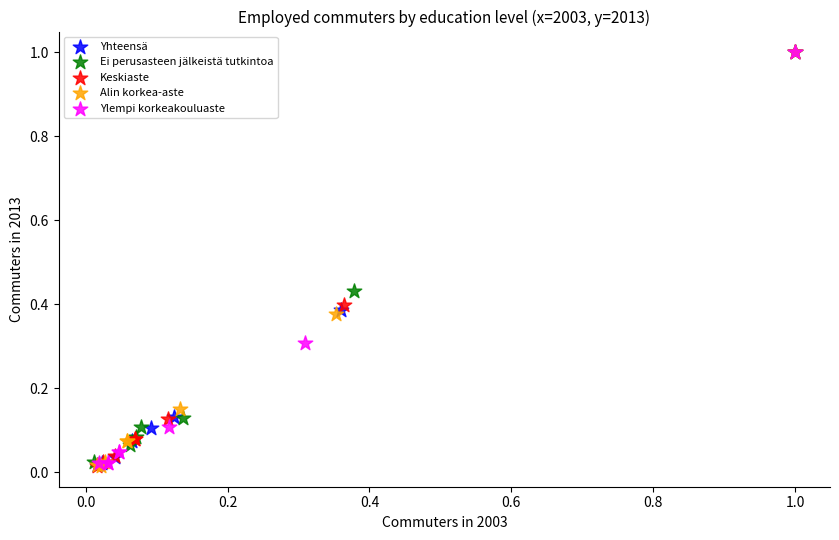

What are all the series names shown in the legend?

Yhteensä, Ei perusasteen jälkeistä tutkintoa, Keskiaste, Alin korkea-aste, Ylempi korkeakouluaste